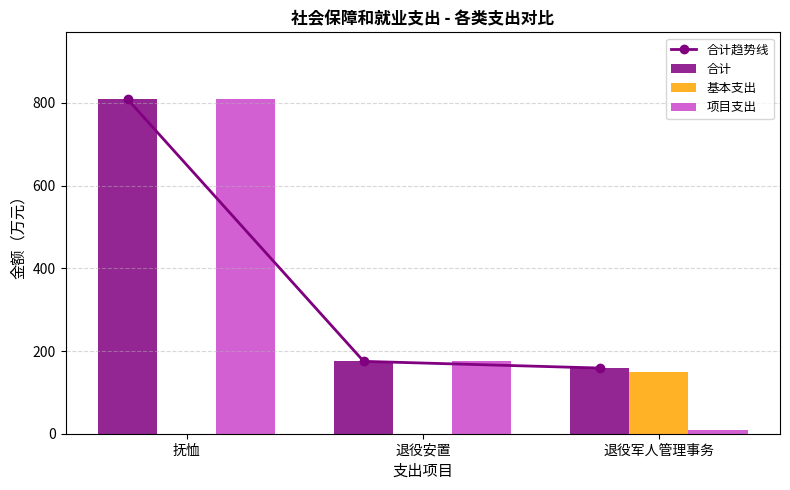

Reading right to left, list all the values displayed in this chart.

合计趋势线: 158.8	175.0	809.0
合计: 158.8	175.0	809.0
基本支出: 148.8	0.0	0.0
项目支出: 10.0	175.0	809.0